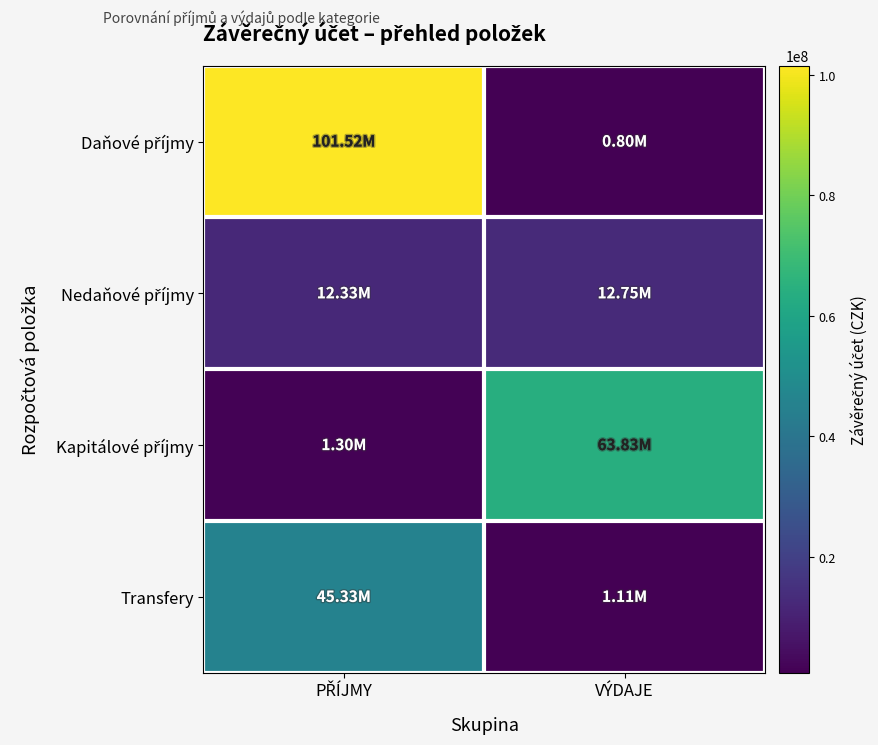

Between PŘÍJMY and VÝDAJE, which series saw the biggest shift?

Daňové příjmy